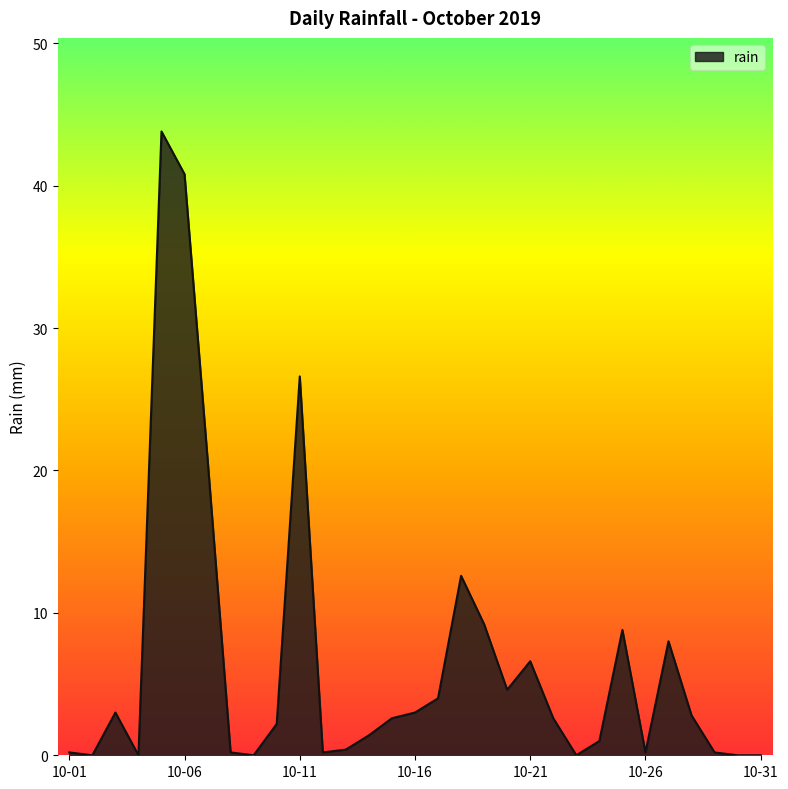

What is the maximum value shown in the chart?

43.8